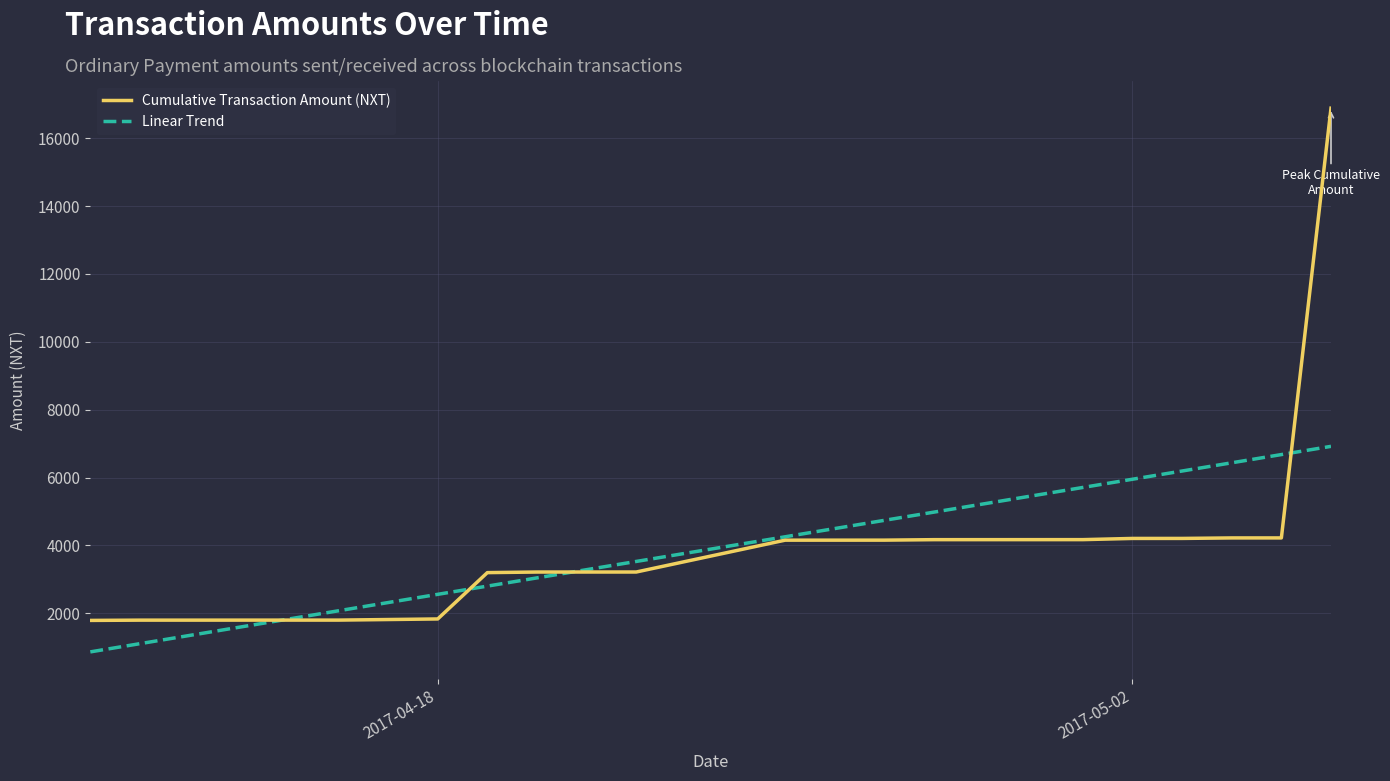

List the series in order of their peak value, lowest first.

Linear Trend, Cumulative Transaction Amount (NXT)